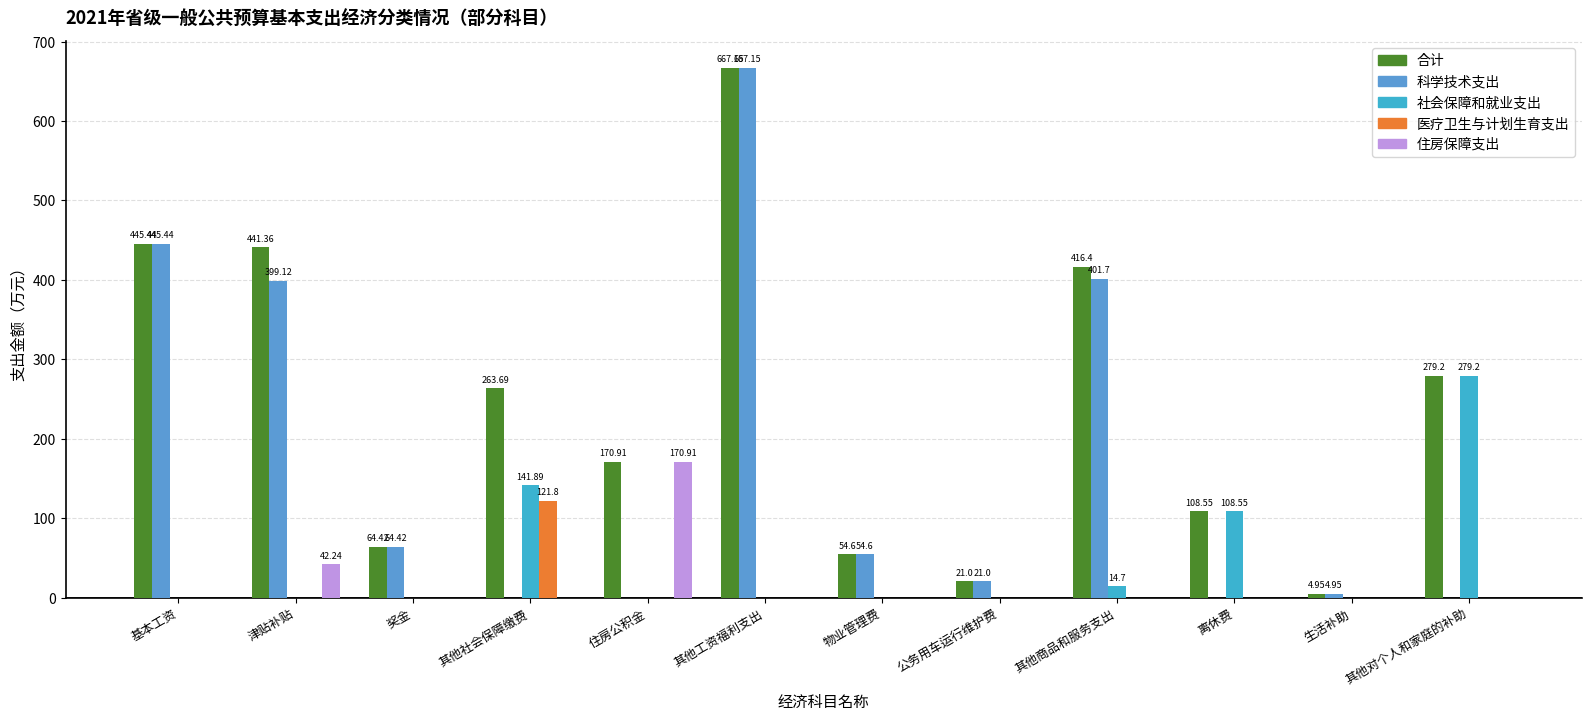

Between 生活补助 and 其他对个人和家庭的补助, which series saw the biggest shift?

社会保障和就业支出